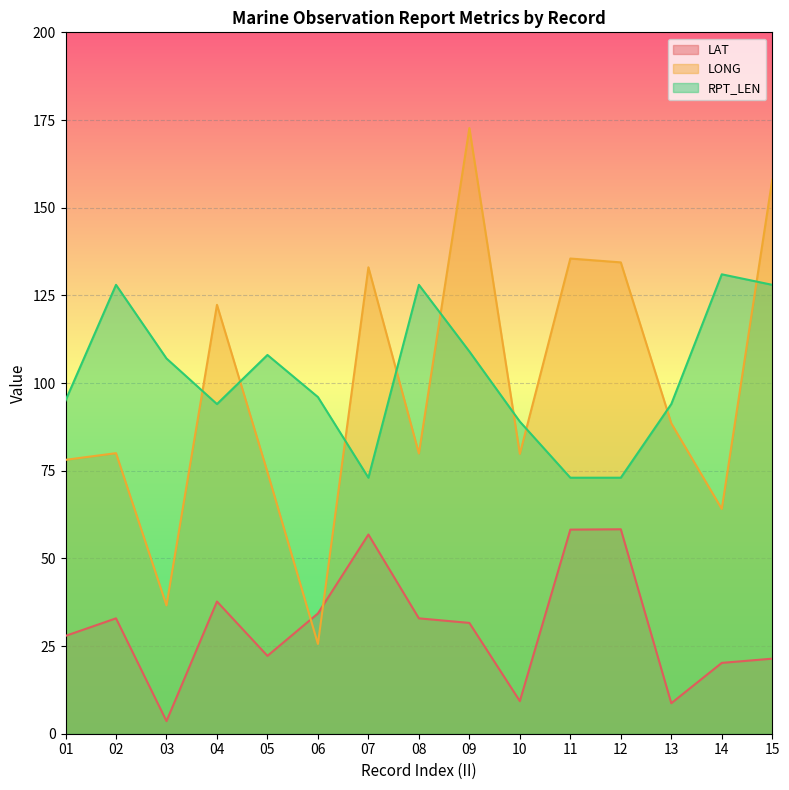

The value of LAT at 08 is 20.9. True or false?

False